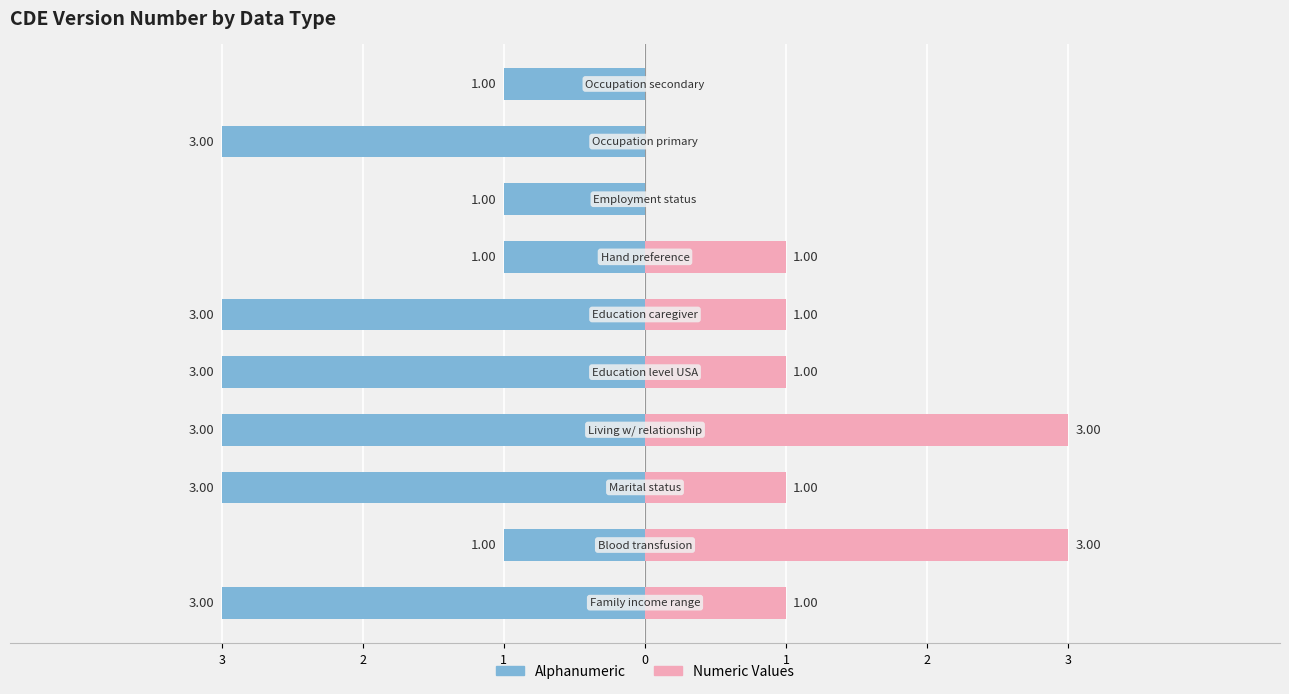

What is the difference between the maximum and minimum values in the Alphanumeric series?

2